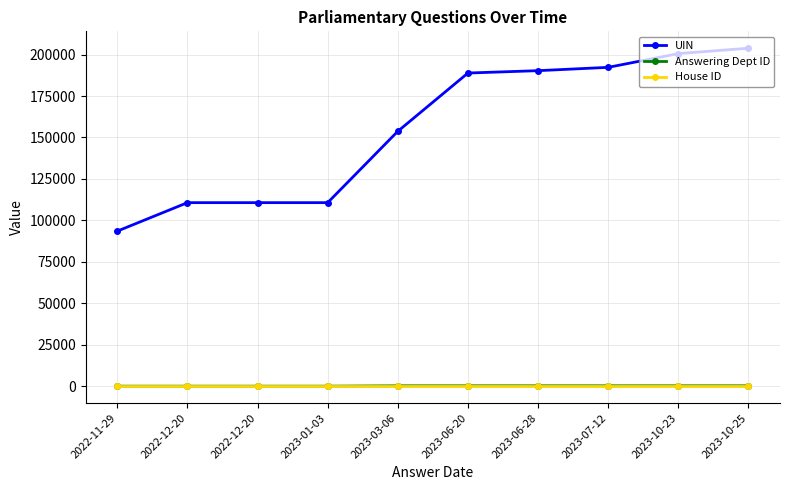

True or false: UIN and Answering Dept ID intersect in this chart.

False